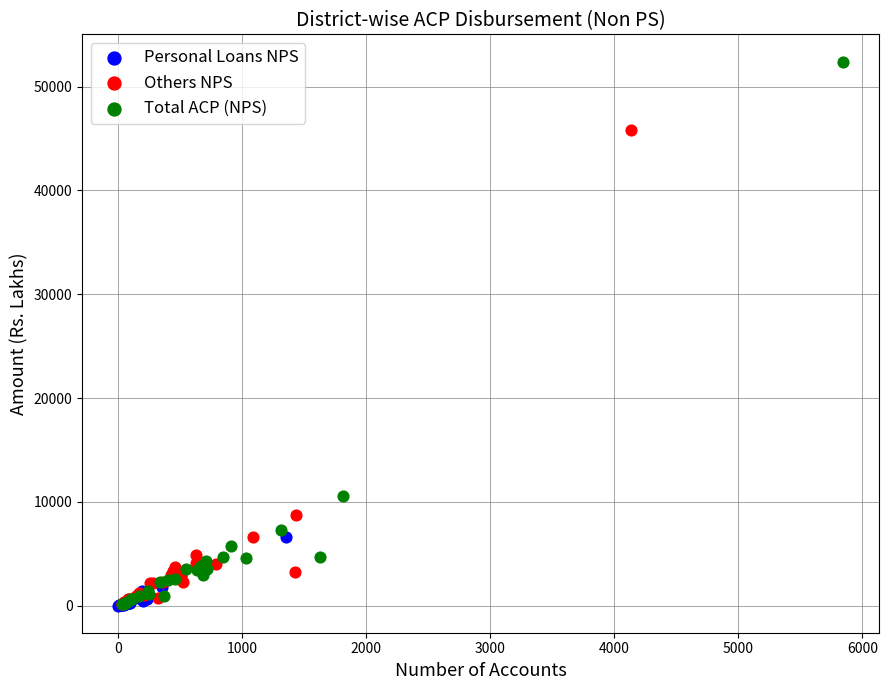

Which series has the largest Y range (max minus min)?

Total ACP (NPS)